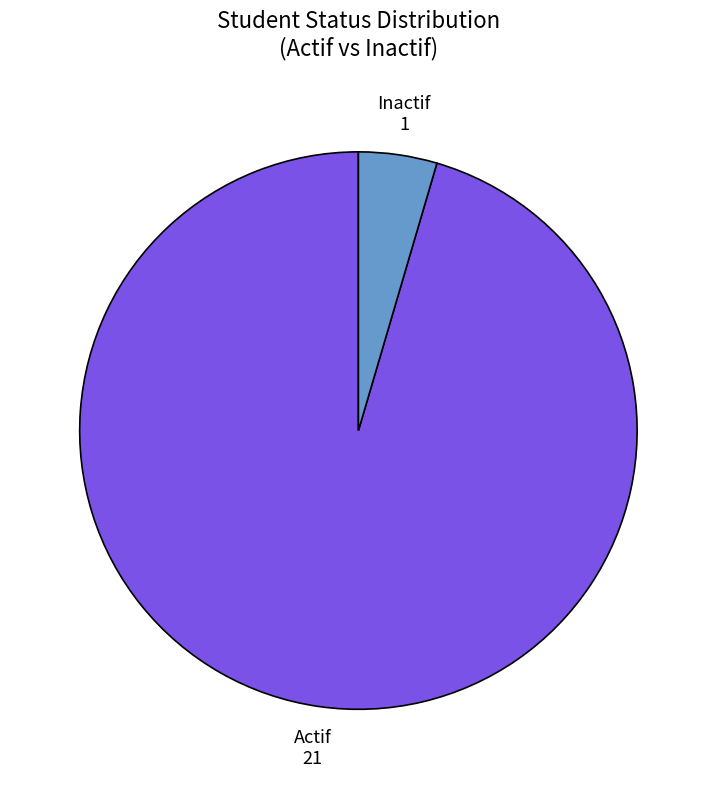

The Inactif slice represents 11% of the pie. True or false?

False